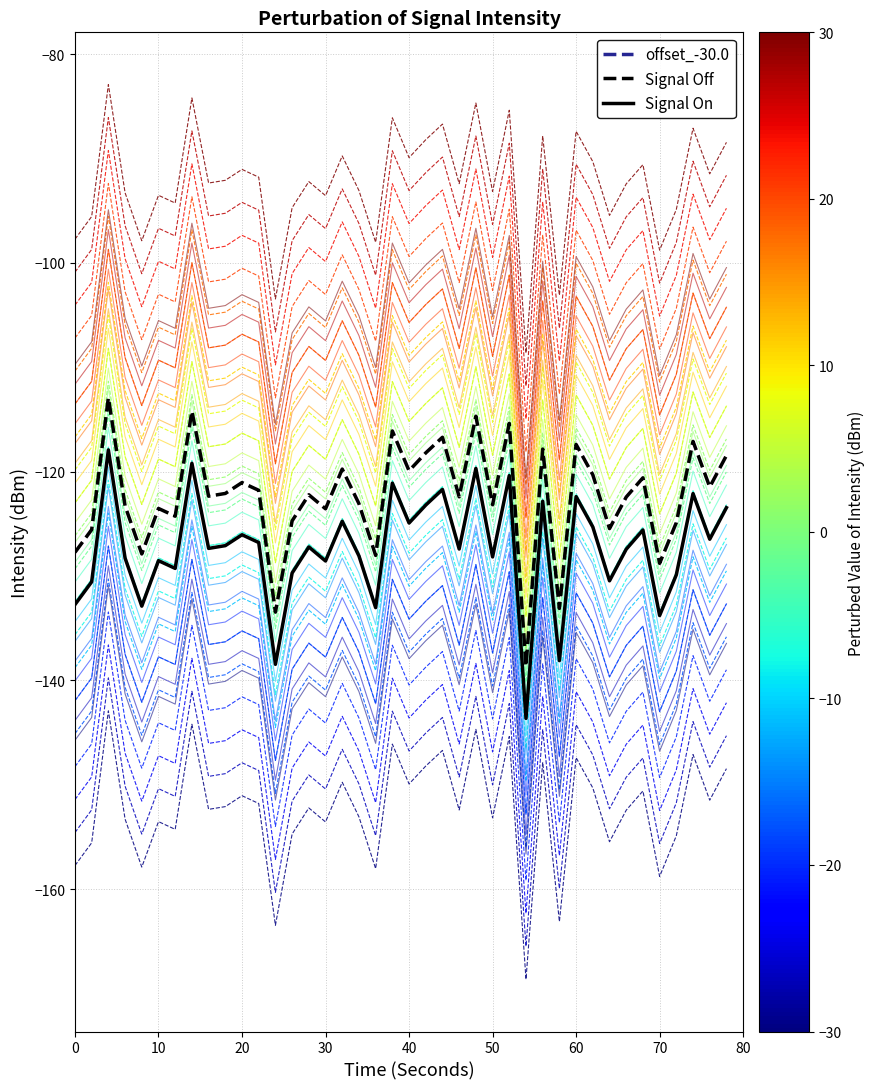

What is the lowest value of the offset_-30.0 series?

-168.6